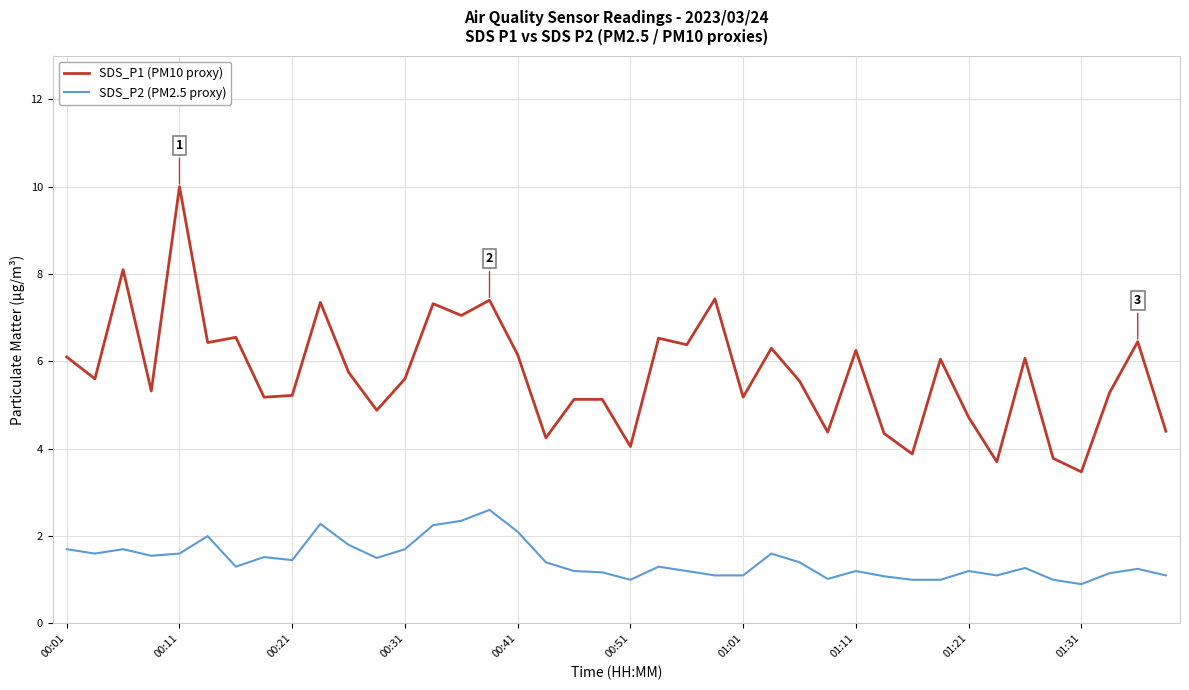

Does the chart display data point markers on the line(s)?

No